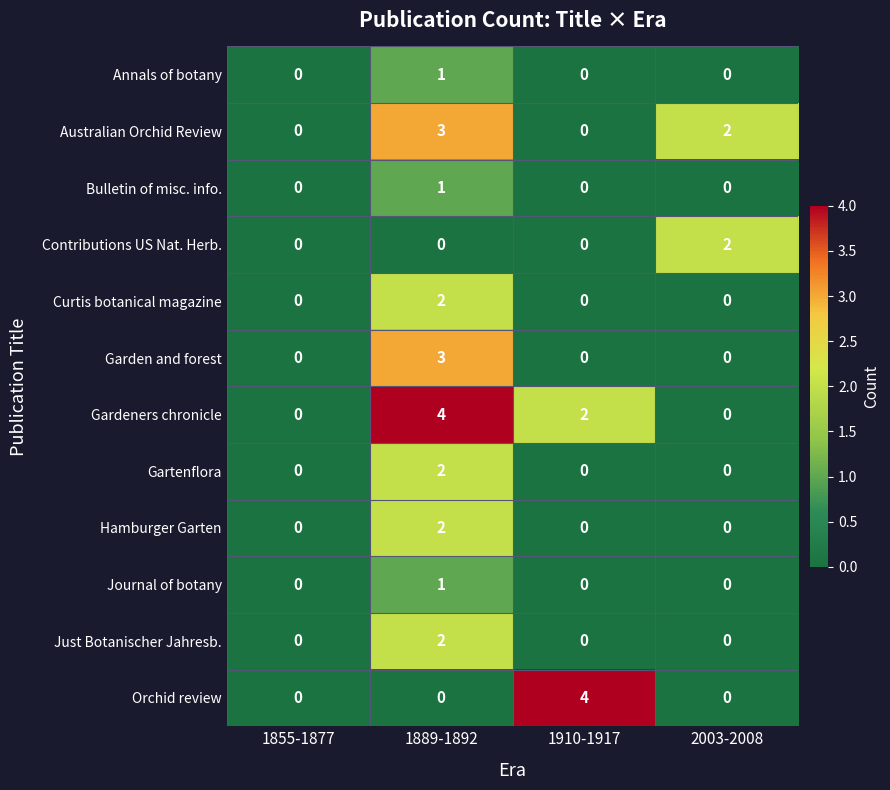

Which series changed the most between 1889-1892 and 1910-1917?

Orchid review